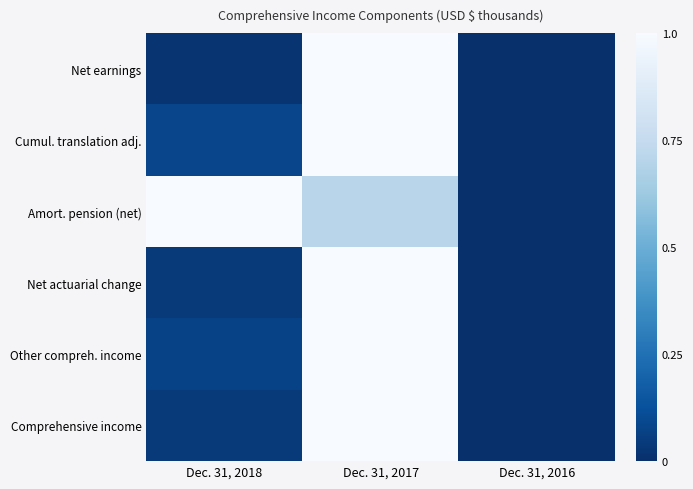

How many data points does each series have?

3